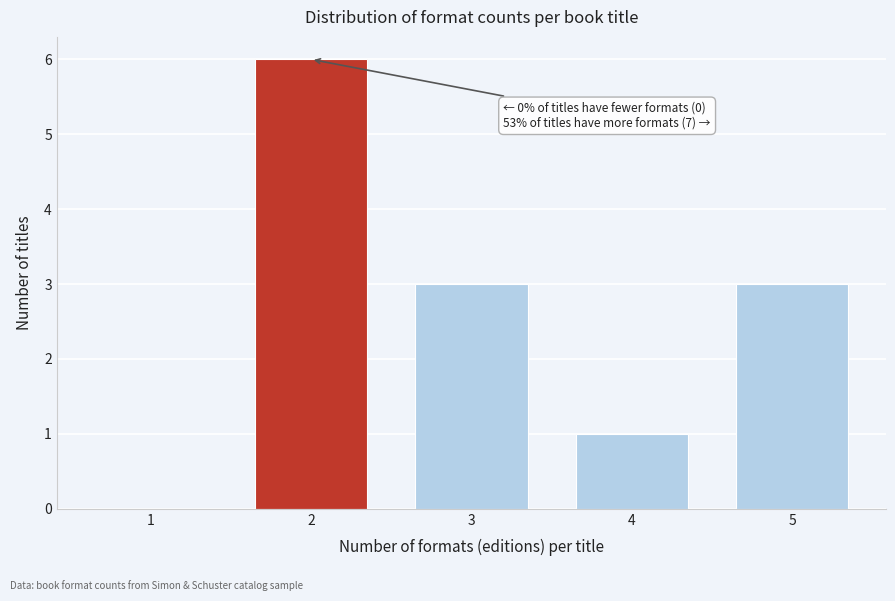

Reading right to left, list all the values displayed in this chart.

5=3	4=1	3=3	2=6	1=0